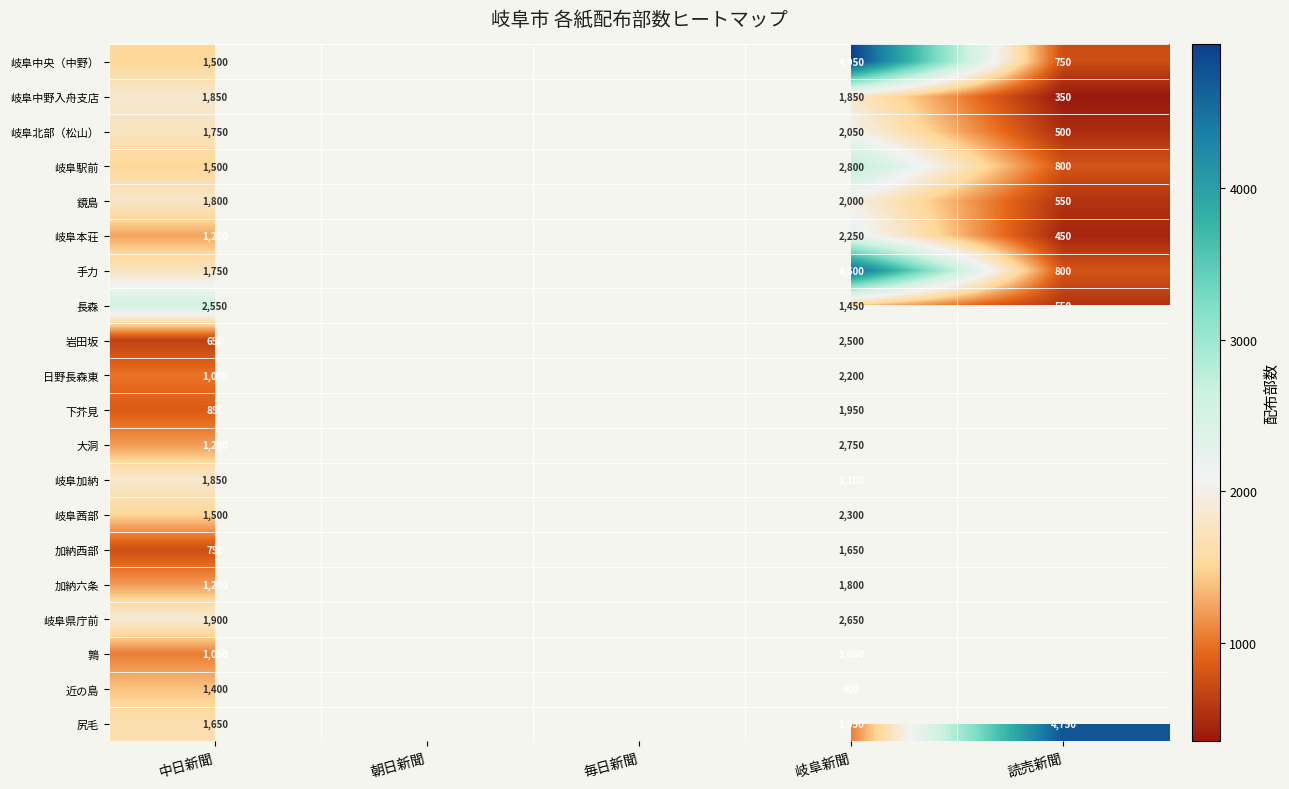

How many distinct data groups are displayed?

20